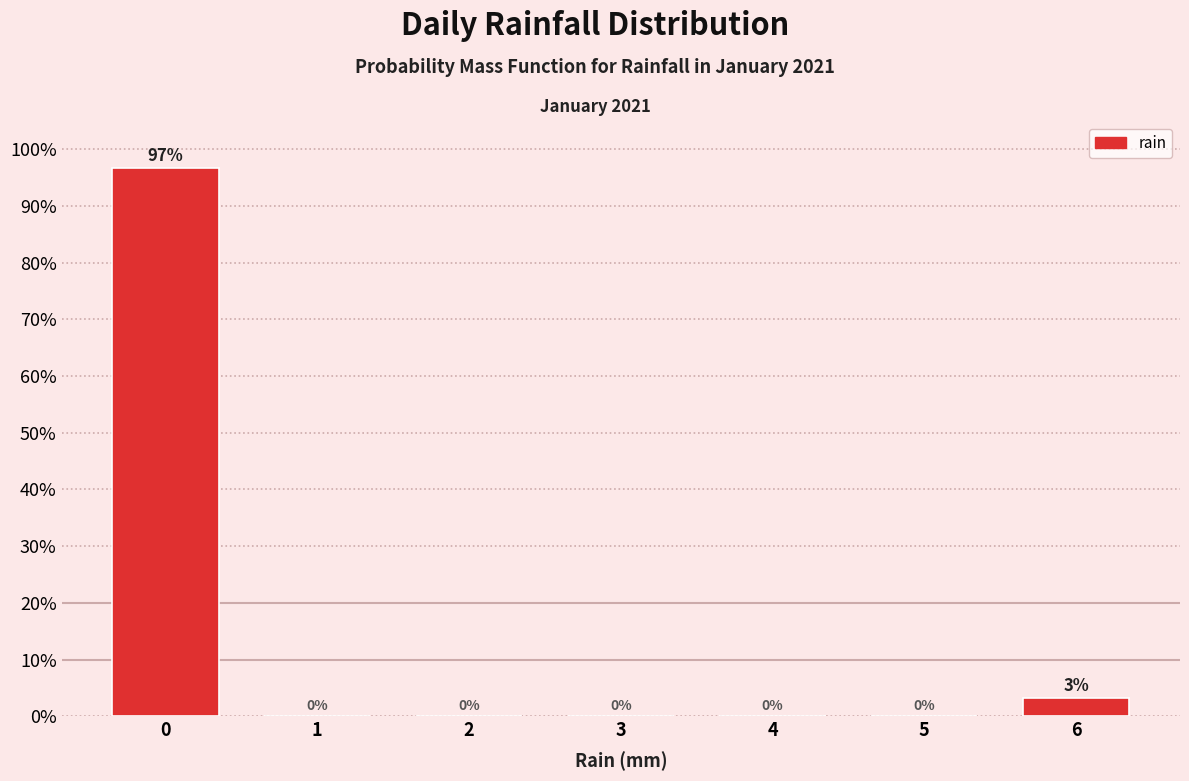

Over which range of the x-axis is the bar tallest?

-0.5 to 0.5